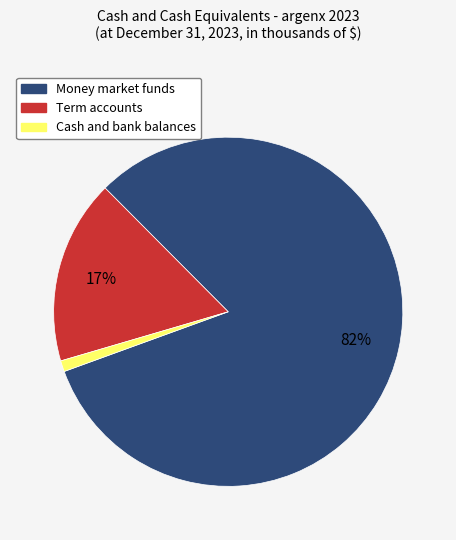

Approximately how many times larger is the value at Money market funds compared to Term accounts?

4.8